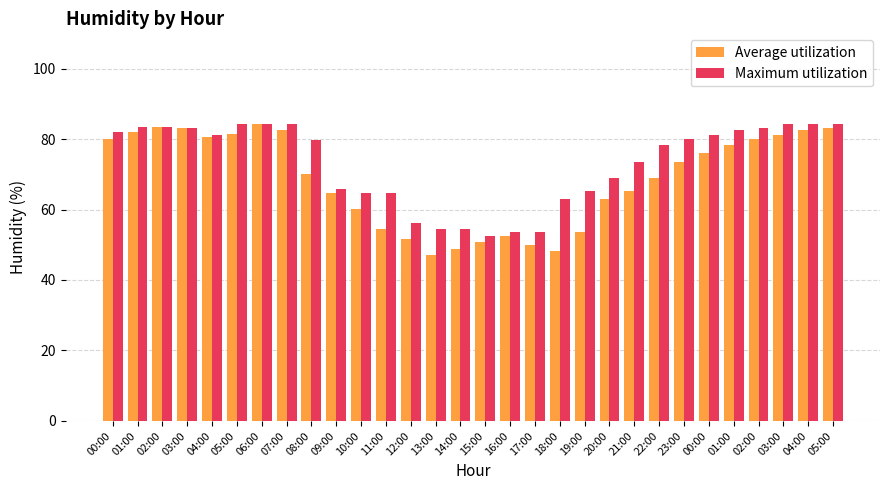

Which has a higher value, 07:00 or 11:00?

07:00